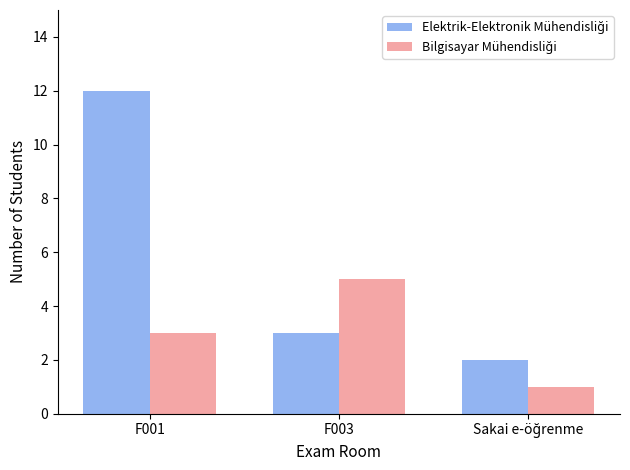

What is the maximum value shown in the chart?

12